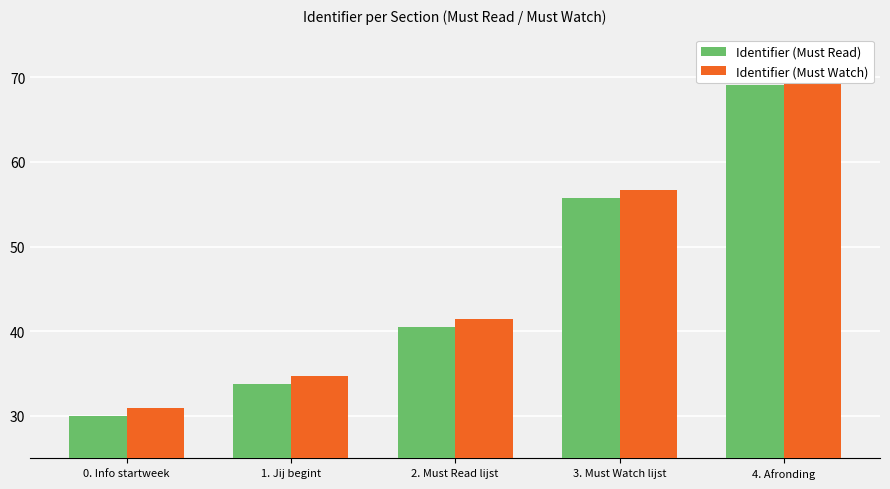

What is the label of the 5th bar from the right?

0. Info startweek